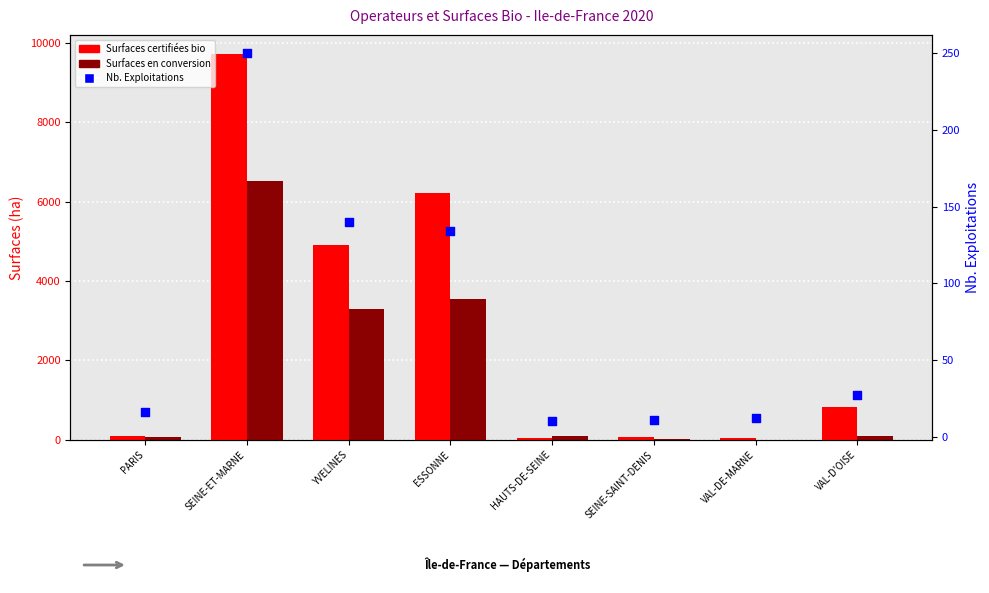

At how many categories does at least one series exceed 971?

3